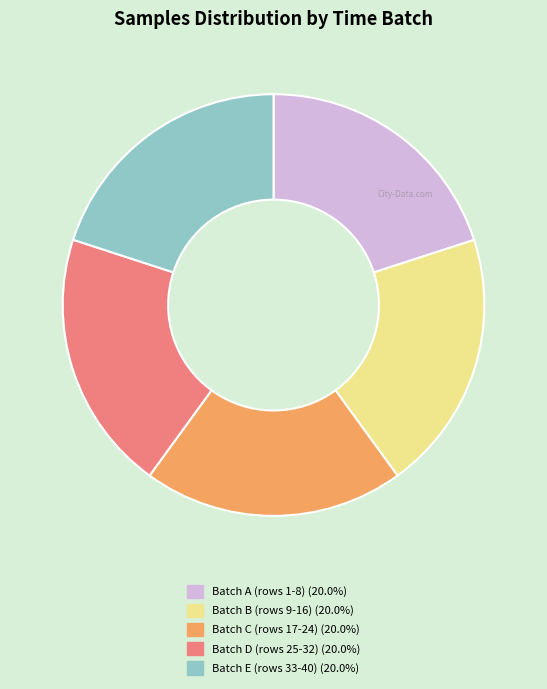

Is there any slice that represents more than half of the pie?

No